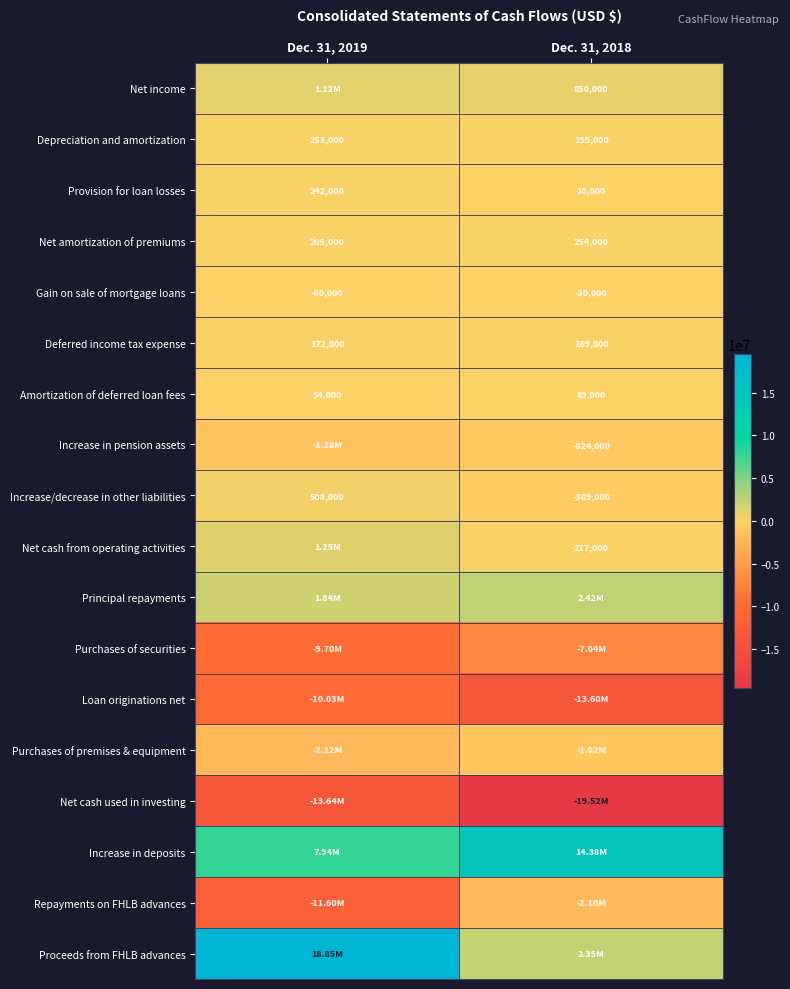

What is the sum of the Amortization of deferred loan fees values at Dec. 31, 2019 and Dec. 31, 2018?

143000